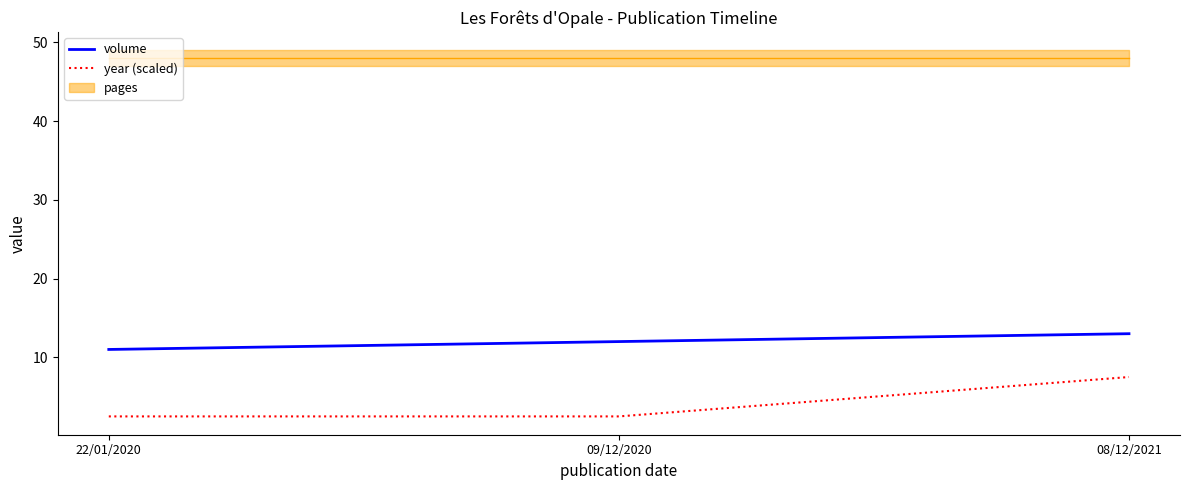

Which has a higher value, 09/12/2020 or 22/01/2020?

09/12/2020